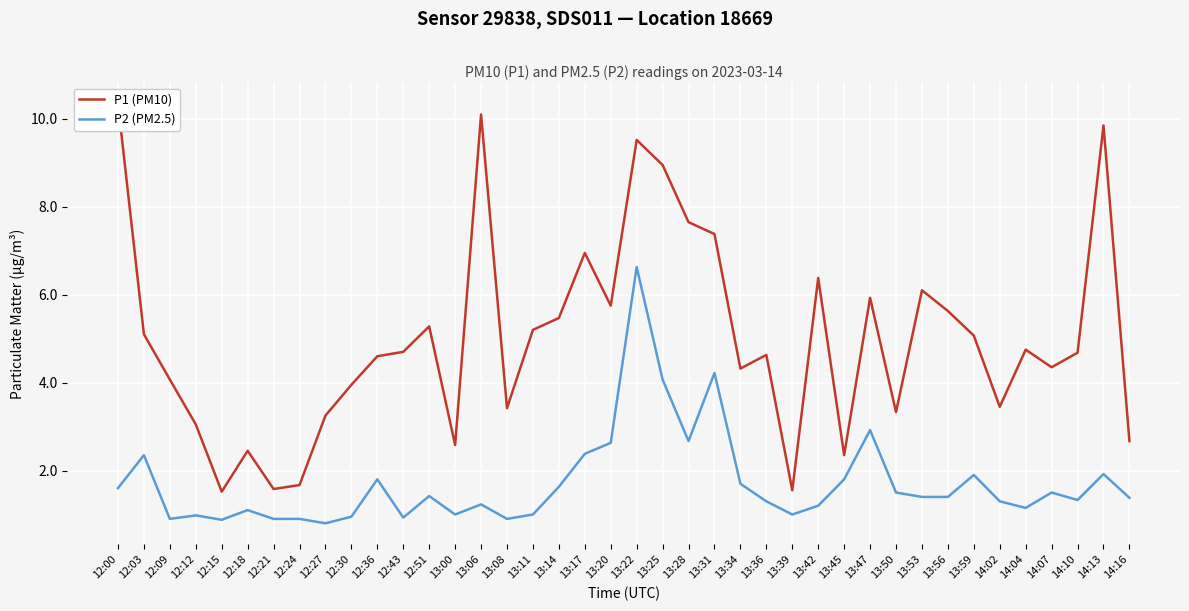

True or false: P2 (PM2.5) has more than 2 points higher than both neighbors.

True